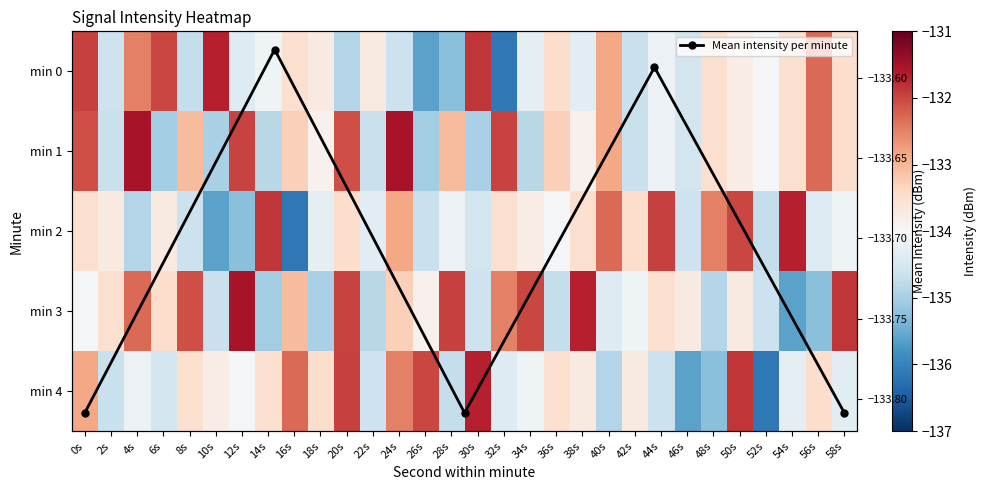

True or false: 1 has a value of -80.8 at 10s.

False